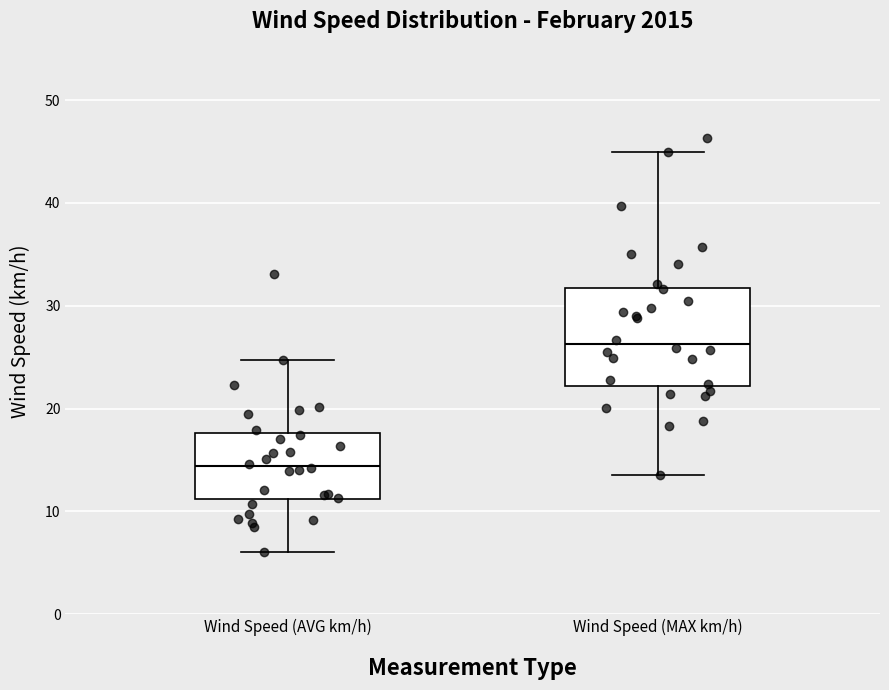

Reading left to right, read every box against the y-axis: the position of its median line, the range the box covers, and the ends of its whiskers. The values are not printed on the chart, so give them approximately, as read against the axis.

Wind Speed (AVG km/h): median 14, box 11 to 18, whiskers 6 to 25
Wind Speed (MAX km/h): median 26, box 22 to 32, whiskers 13 to 45